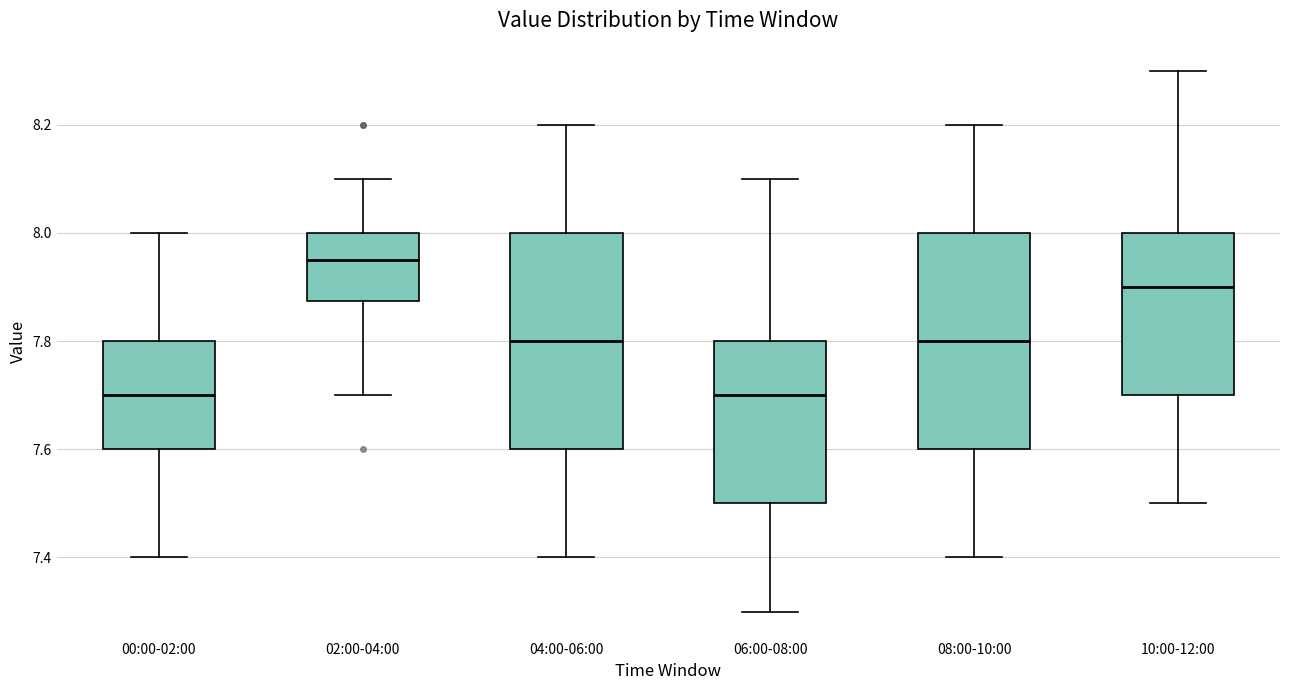

Where is the upper edge of the box for 10:00-12:00 on the y-axis? The values are not printed on the chart, so give them approximately, as read against the axis.

8.00